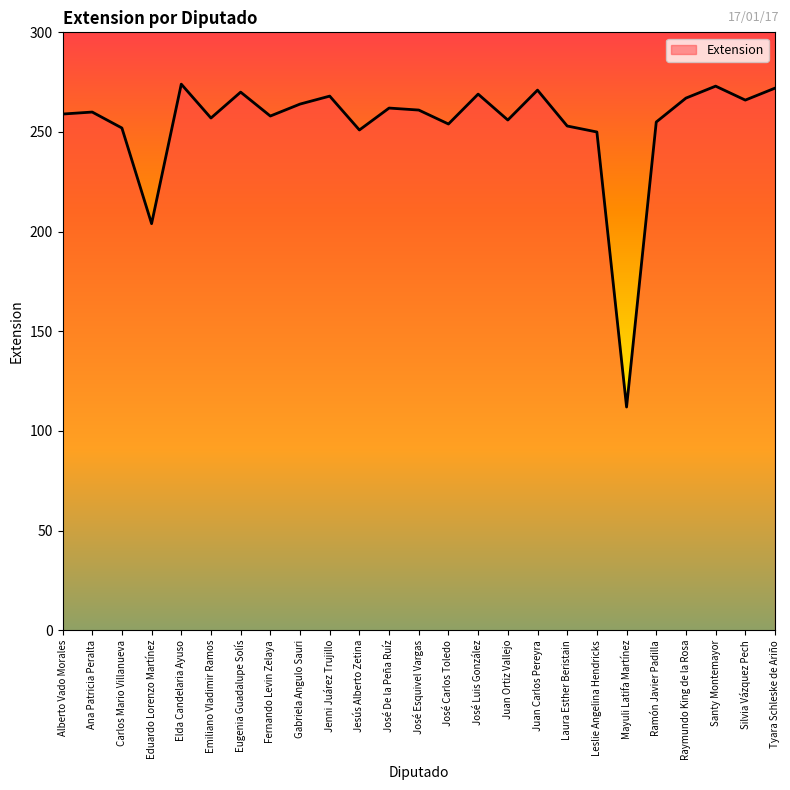

Approximately how many times larger is the value at Mayuli Latifa Martínez compared to Juan Ortiz Vallejo?

0.4